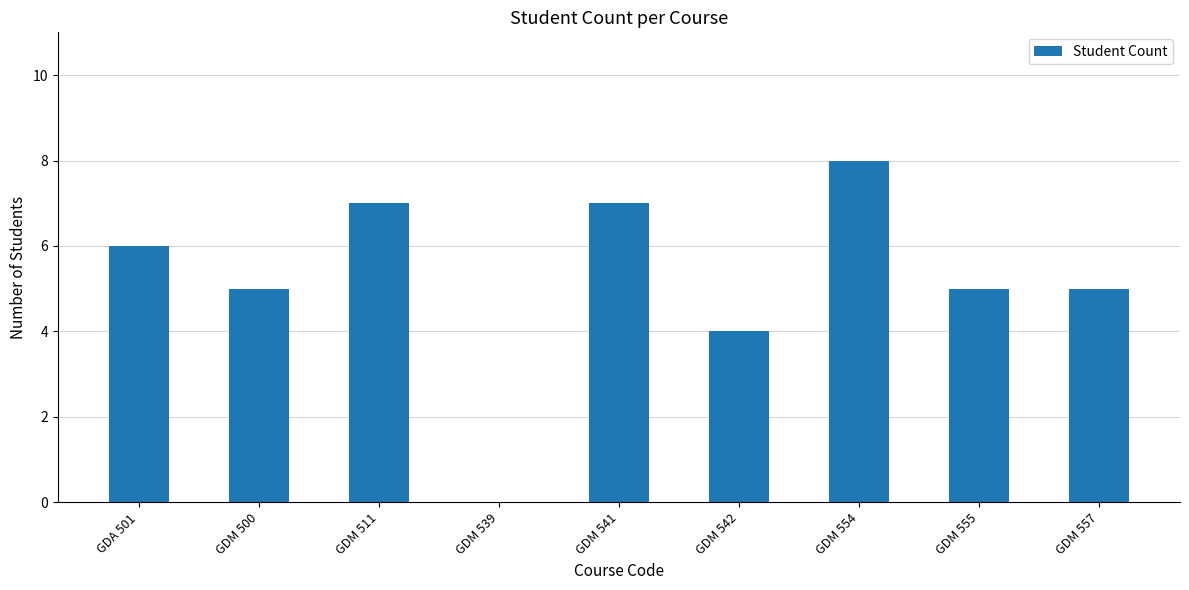

How many distinct data groups are displayed?

1